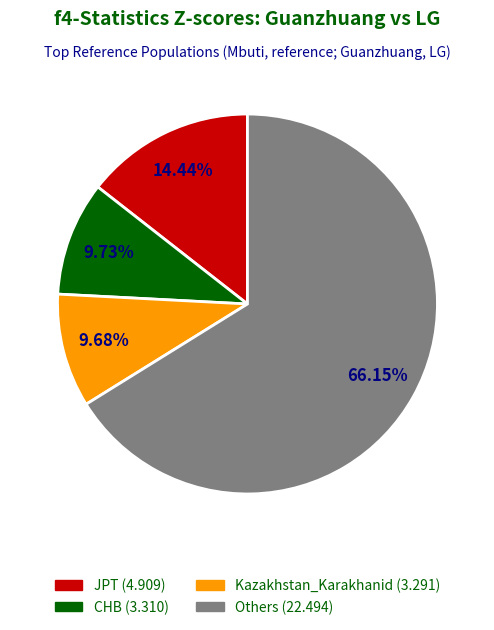

Count the number of slices in the pie.

4